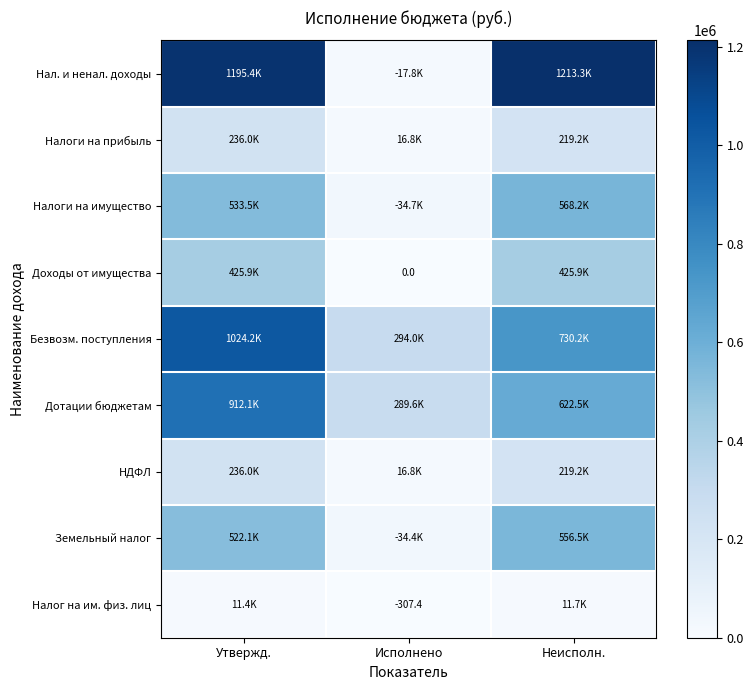

Which series has the widest spread of values?

Нал. и ненал. доходы